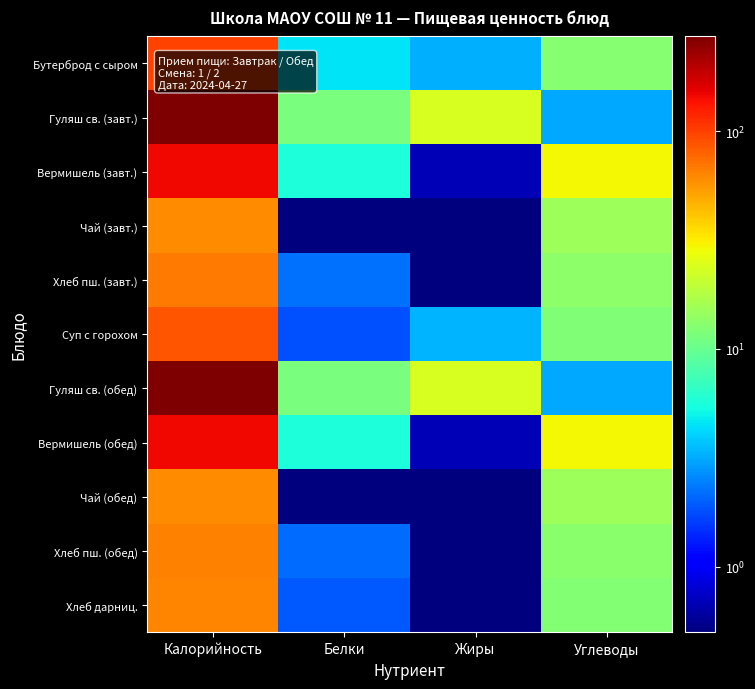

How many distinct data groups are displayed?

11